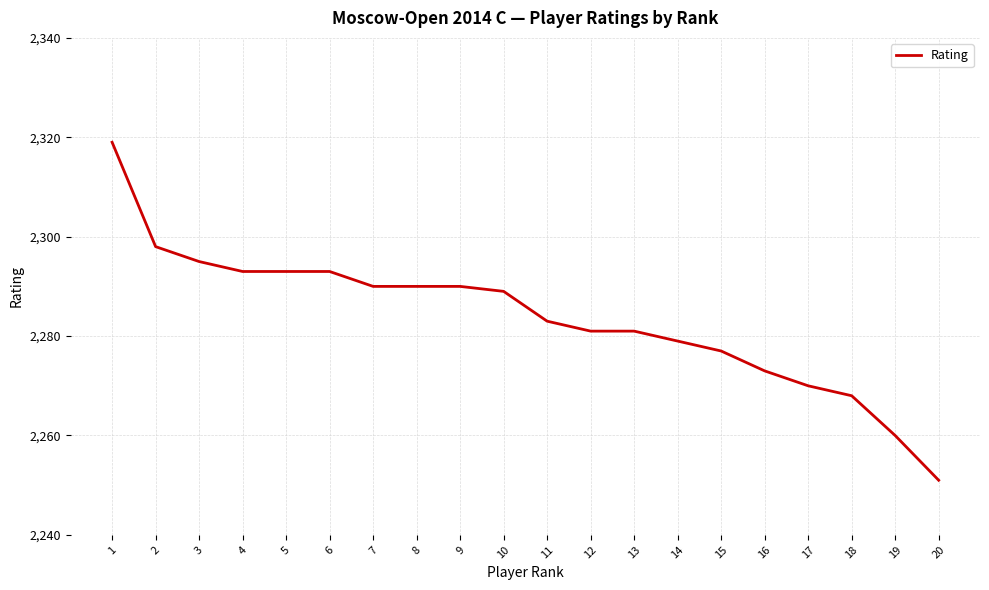

Reading left to right, extract all data points from this chart.

1=2319	2=2298	3=2295	4=2293	5=2293	6=2293	7=2290	8=2290	9=2290	10=2289	11=2283	12=2281	13=2281	14=2279	15=2277	16=2273	17=2270	18=2268	19=2260	20=2251